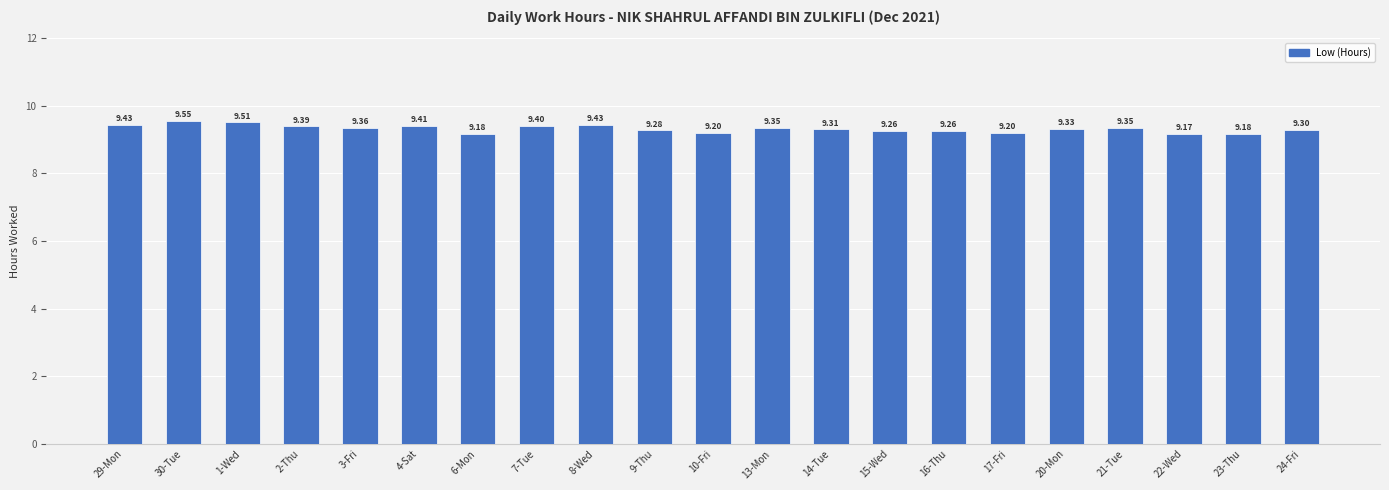

What is the difference between the maximum and minimum values?

0.4